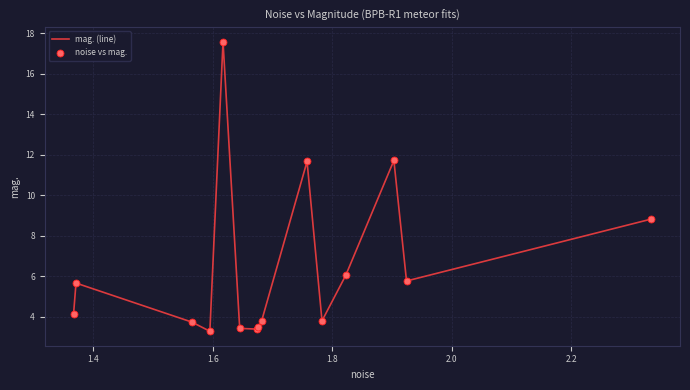

What is the difference between the maximum and minimum values?

14.3